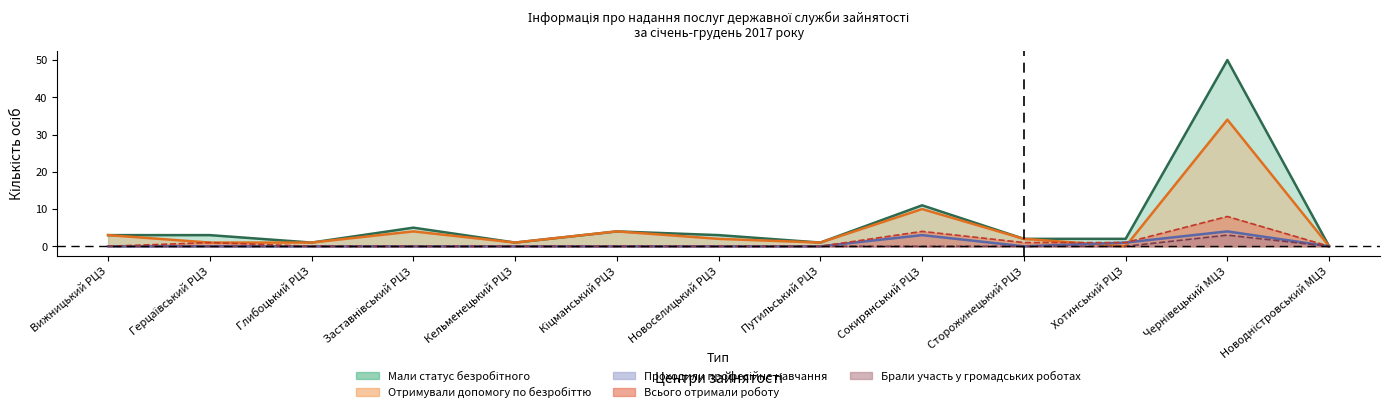

At how many categories does at least one series exceed 16?

1